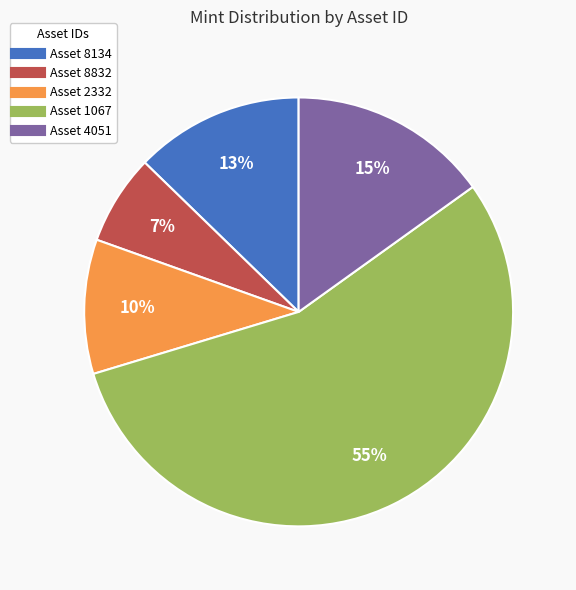

Between Asset 1067 and Asset 8134, which is larger?

Asset 1067